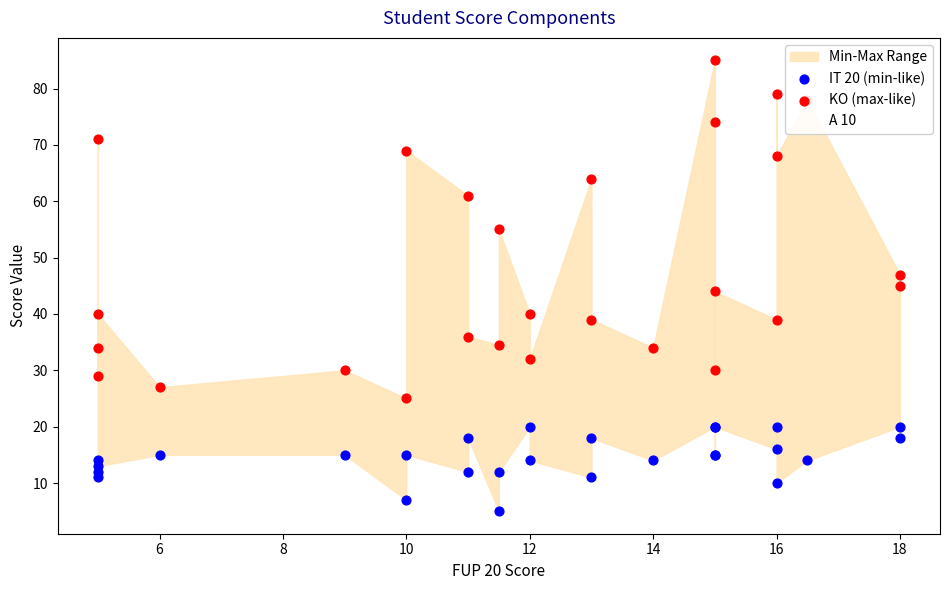

Which series has the largest total across all categories?

KO (max-like)